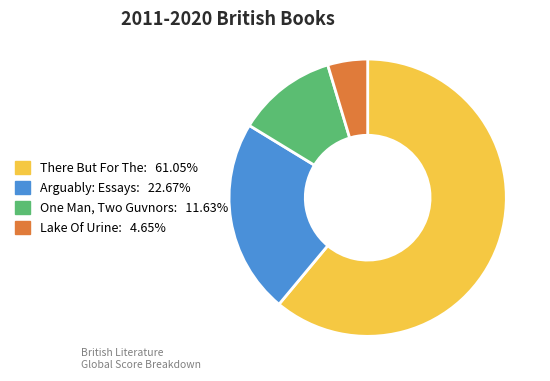

Which slice is the smallest?

Lake Of Urine